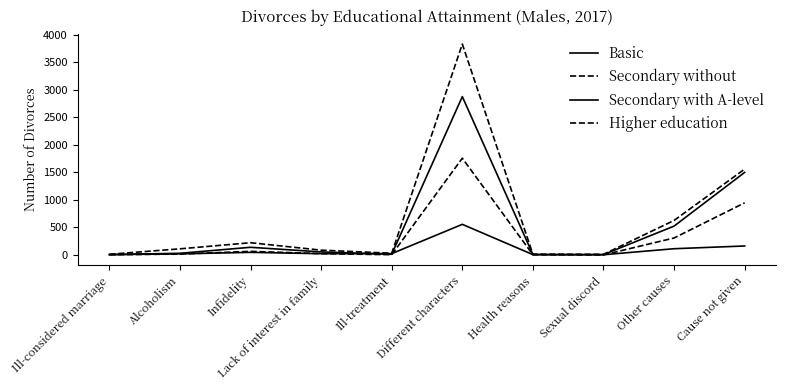

What is the difference between the maximum and second lowest values in the Basic series?

550